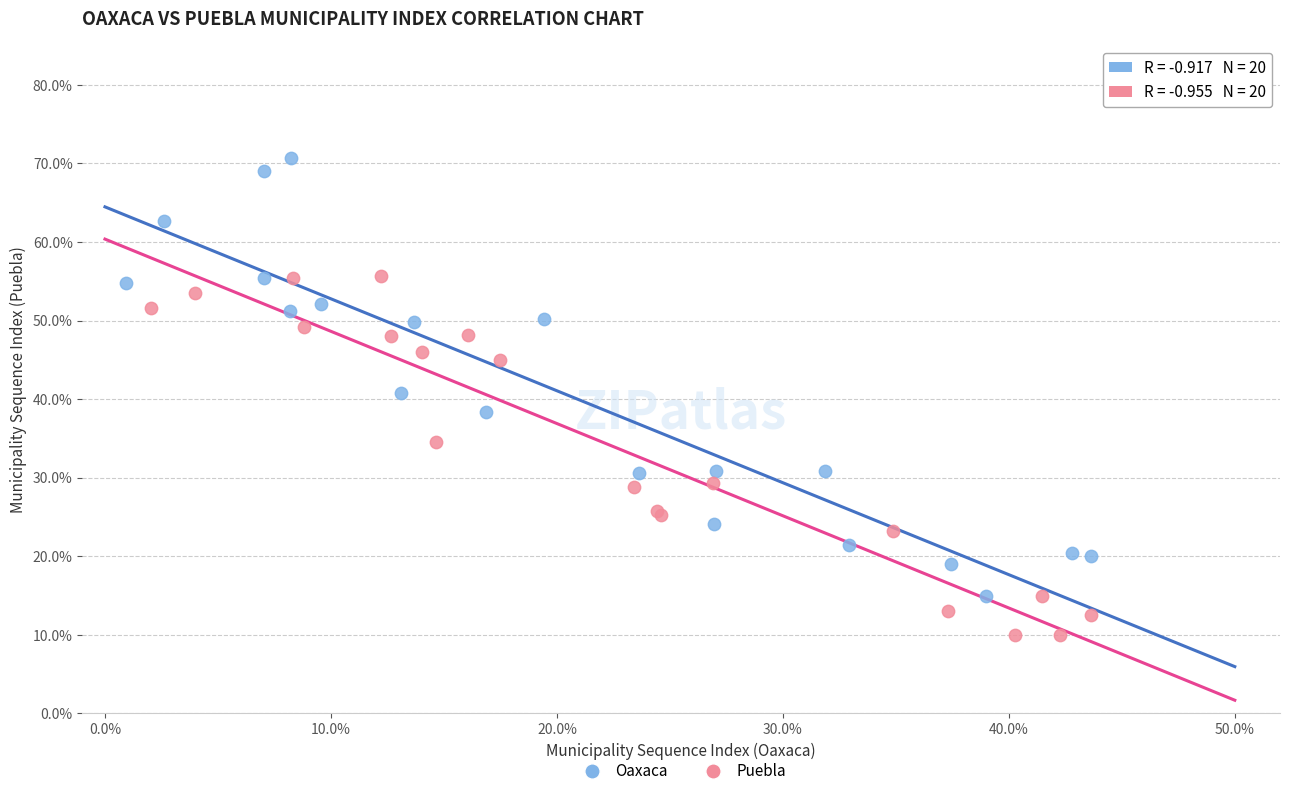

Which series reaches the maximum Y coordinate?

Oaxaca